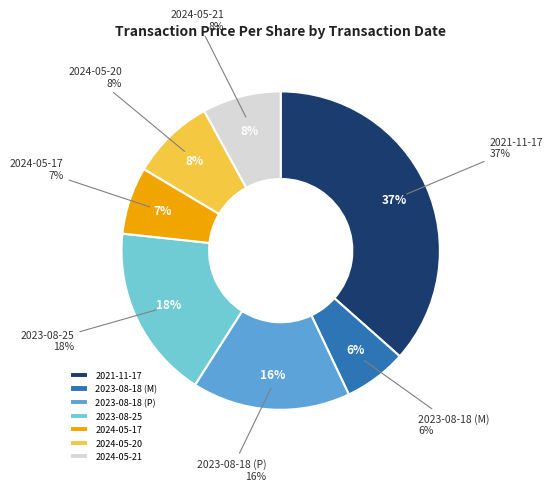

Is it true that 2023-08-18 (P) is 26% of the pie?

False